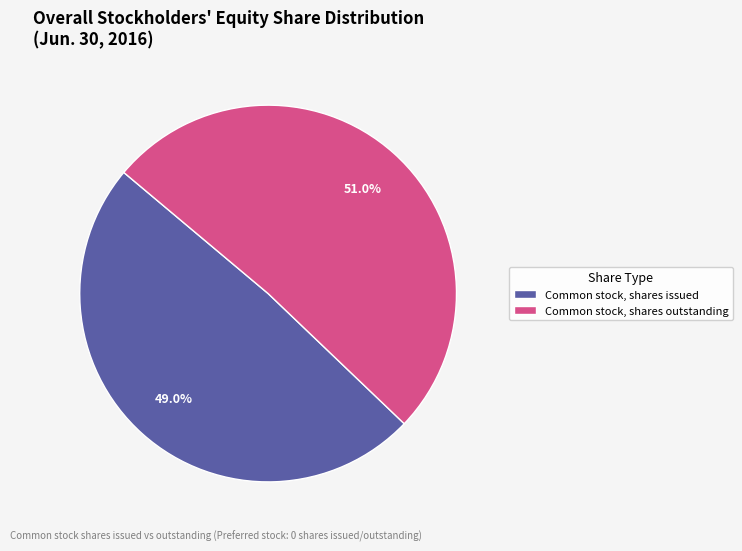

Is it true that Common stock, shares issued is 49% of the pie?

True